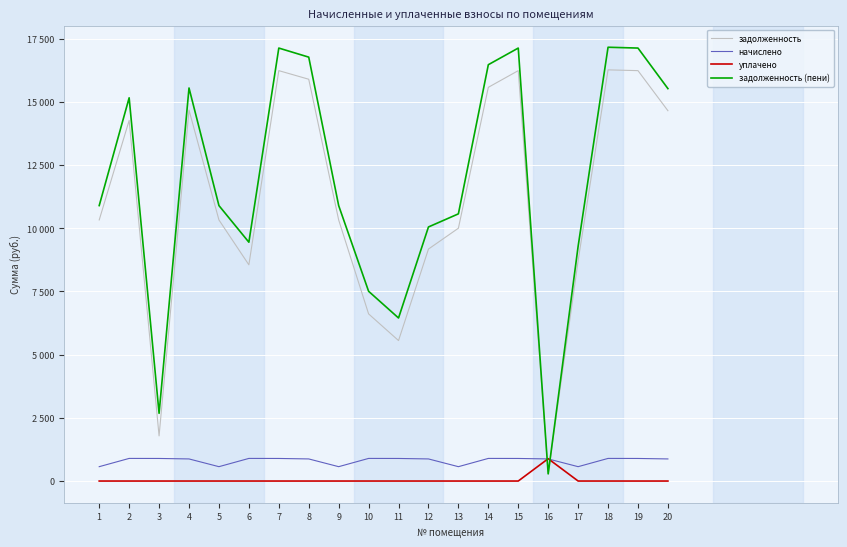

Reading right to left, list all the values displayed in this chart.

задолженность: 20=14649.6	19=16235.2	18=16266.0	17=8717.8	16=291.4	15=16235.2	14=15575.2	13=10001.5	12=9176.7	11=5556.7	10=6612.0	9=10328.6	8=15895.0	7=16235.2	6=8553.3	5=10328.6	4=14674.6	3=1786.1	2=14266.0	1=10328.6
начислено: 20=874.3	19=893.0	18=894.7	17=568.1	16=874.3	15=893.0	14=894.7	13=568.1	12=874.3	11=893.0	10=894.7	9=568.1	8=874.3	7=893.0	6=894.7	5=568.1	4=874.3	3=893.0	2=894.7	1=568.1
уплачено: 20=0.0	19=0.0	18=0.0	17=0.0	16=883.4	15=0.0	14=0.0	13=0.0	12=0.0	11=0.0	10=0.0	9=0.0	8=0.0	7=0.0	6=0.0	5=0.0	4=0.0	3=0.0	2=0.0	1=0.0
задолженность (пени): 20=15524.0	19=17128.2	18=17160.7	17=9285.9	16=282.4	15=17128.2	14=16470.0	13=10569.6	12=10051.0	11=6449.7	10=7506.8	9=10896.8	8=16769.3	7=17128.2	6=9448.0	5=10896.8	4=15548.9	3=2679.1	2=15160.7	1=10896.8